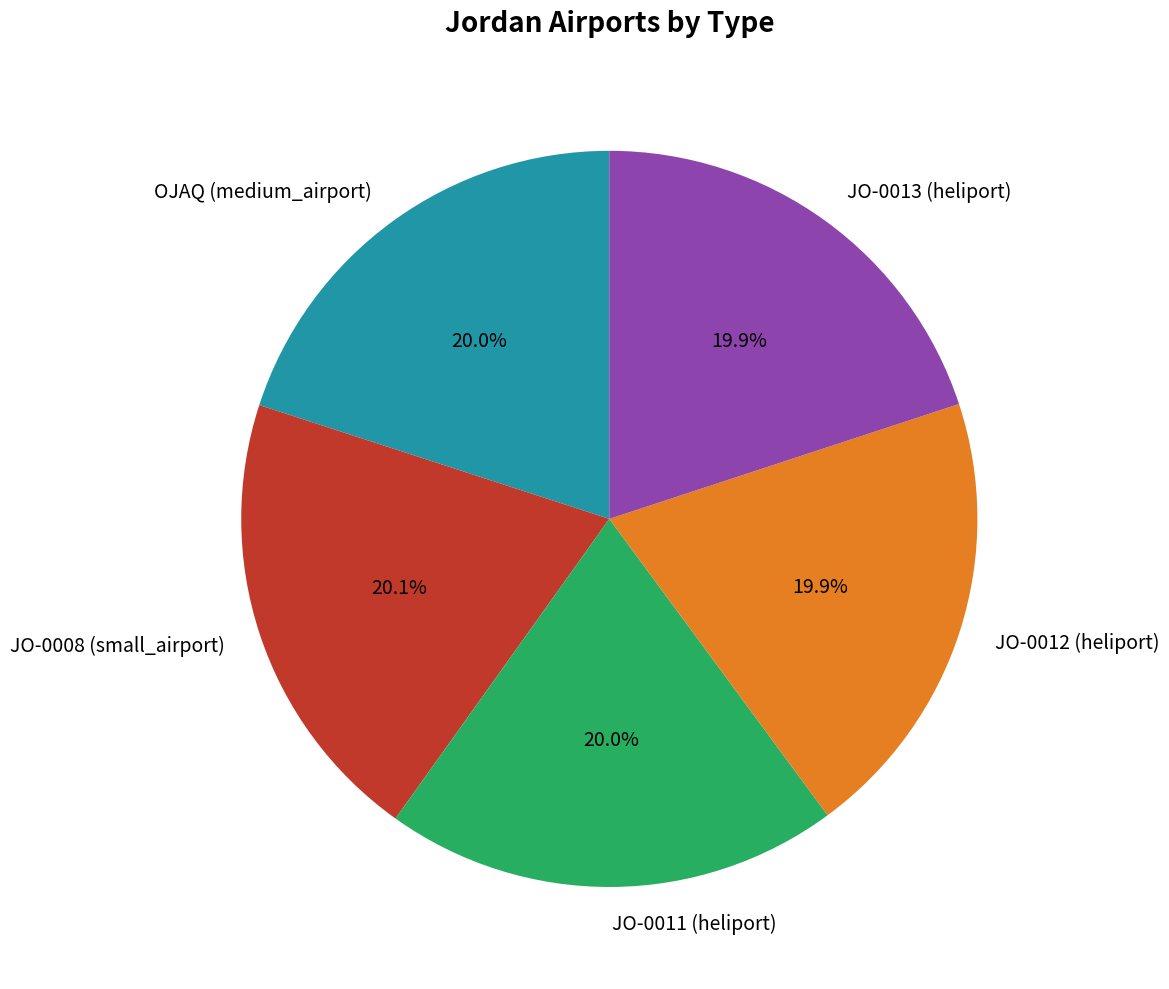

To the nearest percent, what is the average slice percentage?

20%